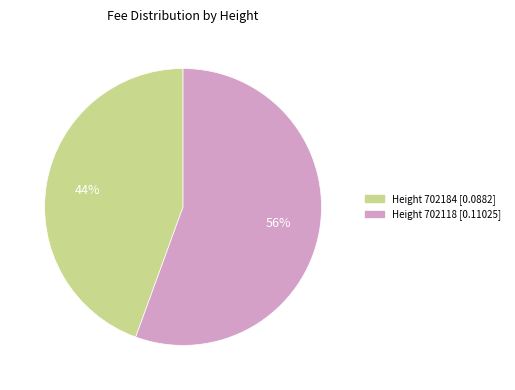

Count the number of slices in the pie.

2